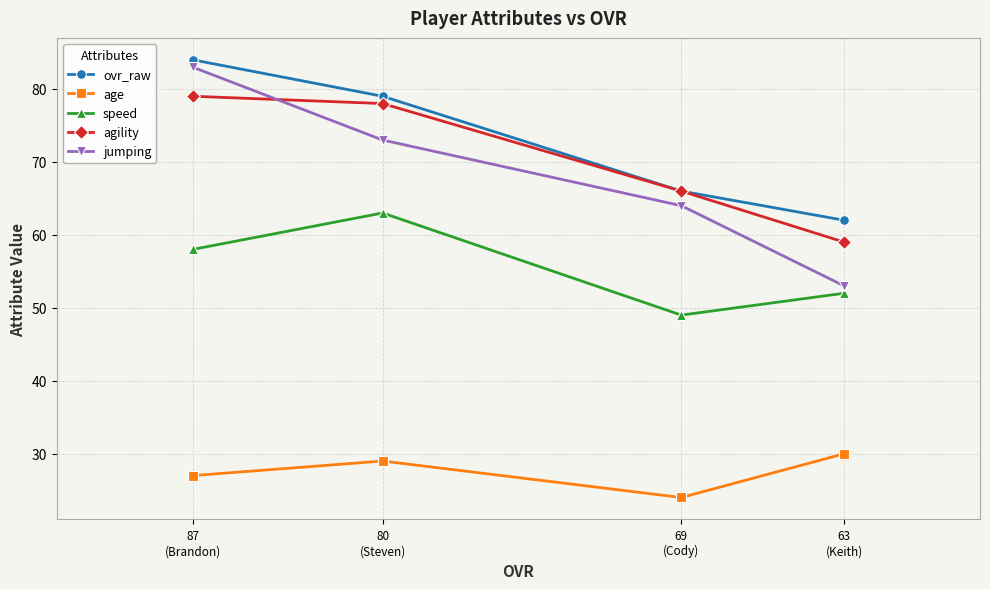

The ovr_raw series shows 79 at 80
(Steven). True or false?

True